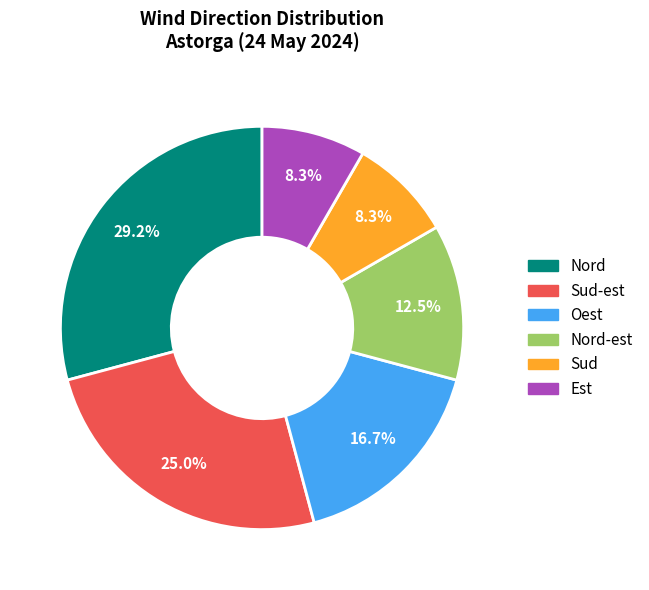

Is there a majority slice in this chart?

No